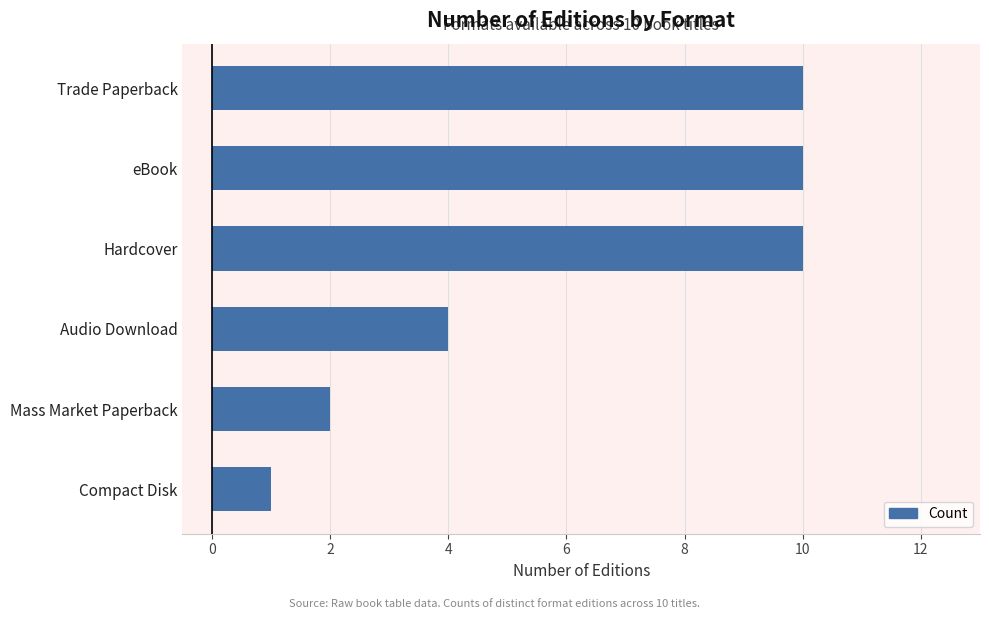

Are the bars horizontal?

Yes